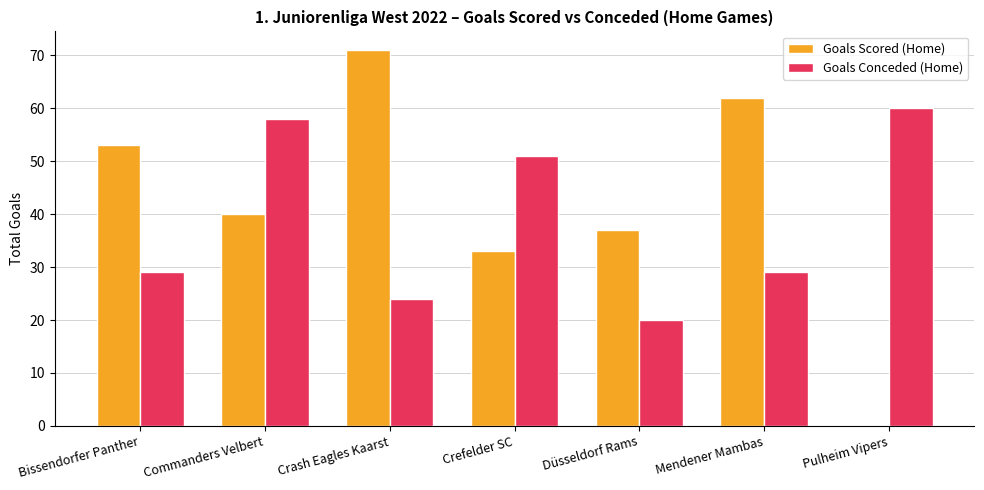

What is the spread (max minus min) of values at Pulheim Vipers?

60